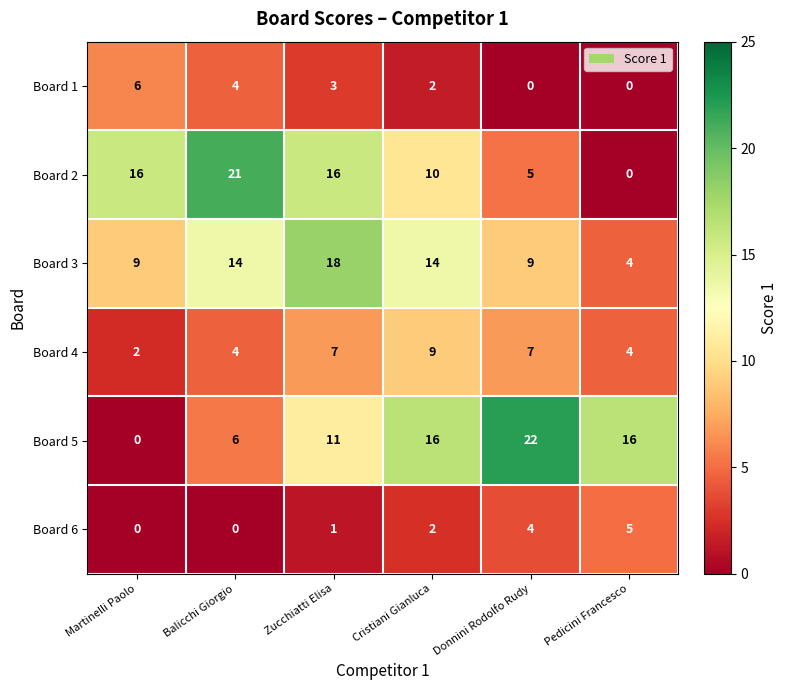

Which series has the largest range (max minus min)?

Board 5